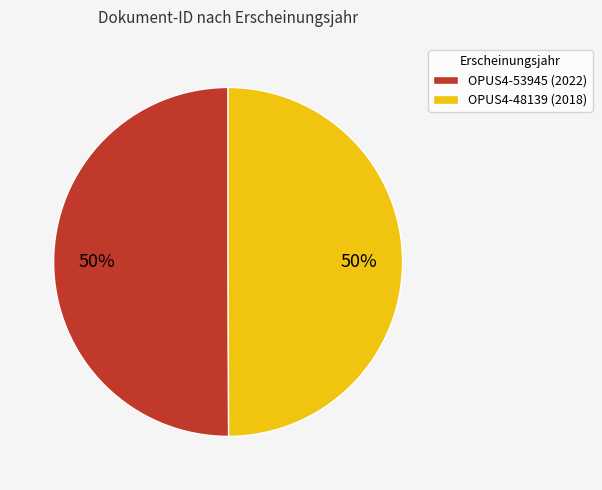

How many slices are in this pie chart?

2